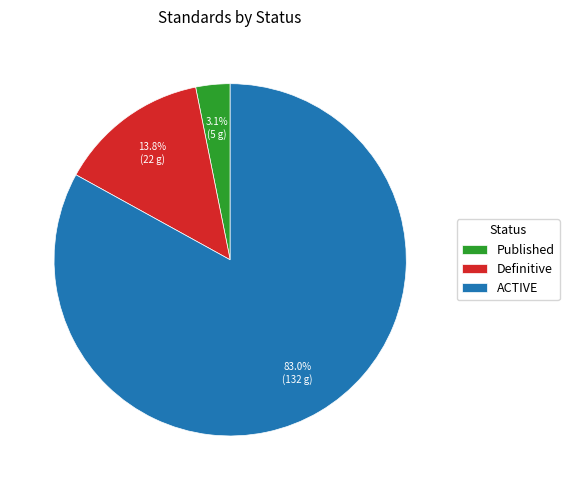

Rank the categories by value from lowest to highest.

Published, Definitive, ACTIVE